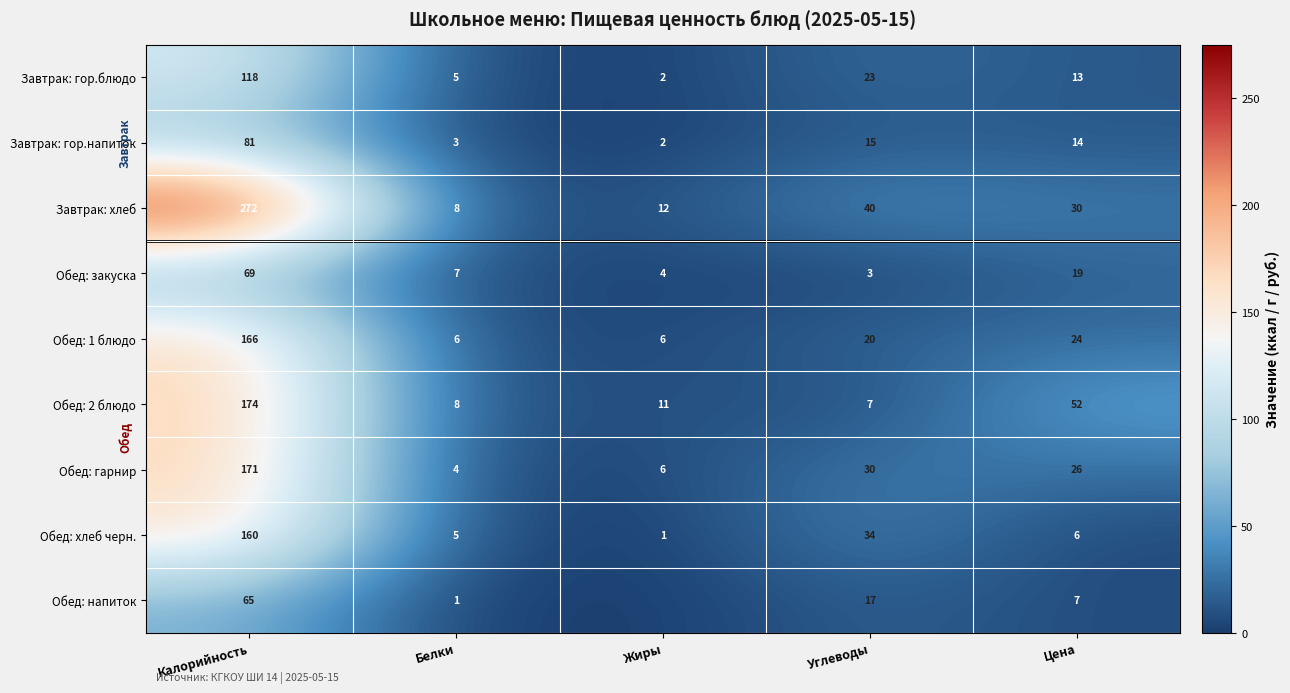

Where does the Завтрак: гор.блюдо series first go above 13?

Калорийность